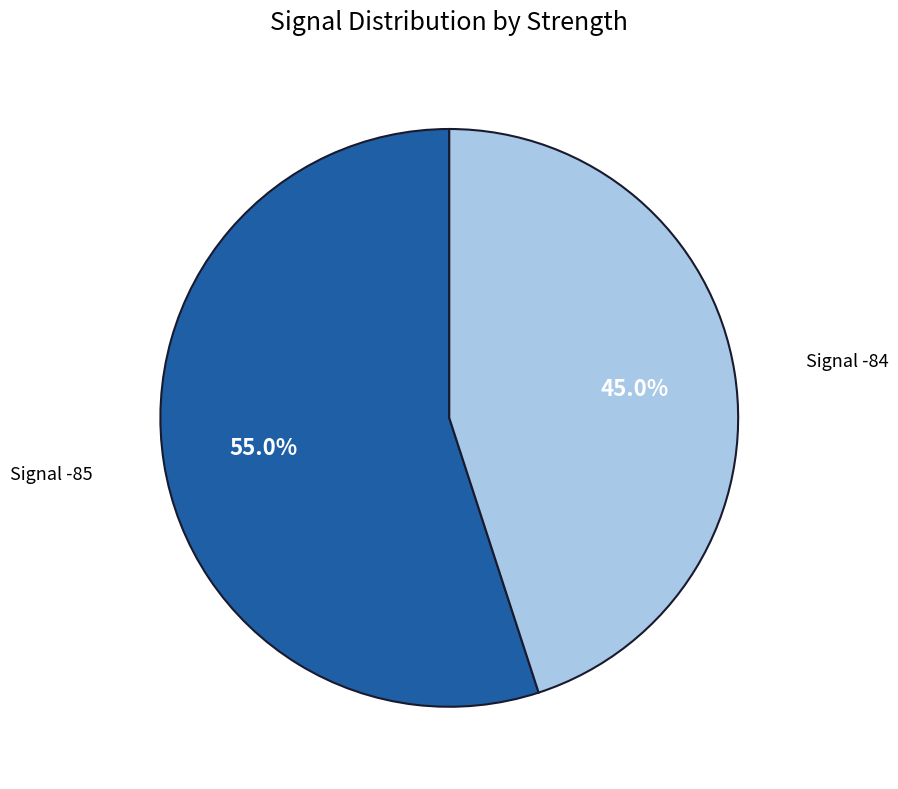

Is there any slice that represents more than half of the pie?

Yes